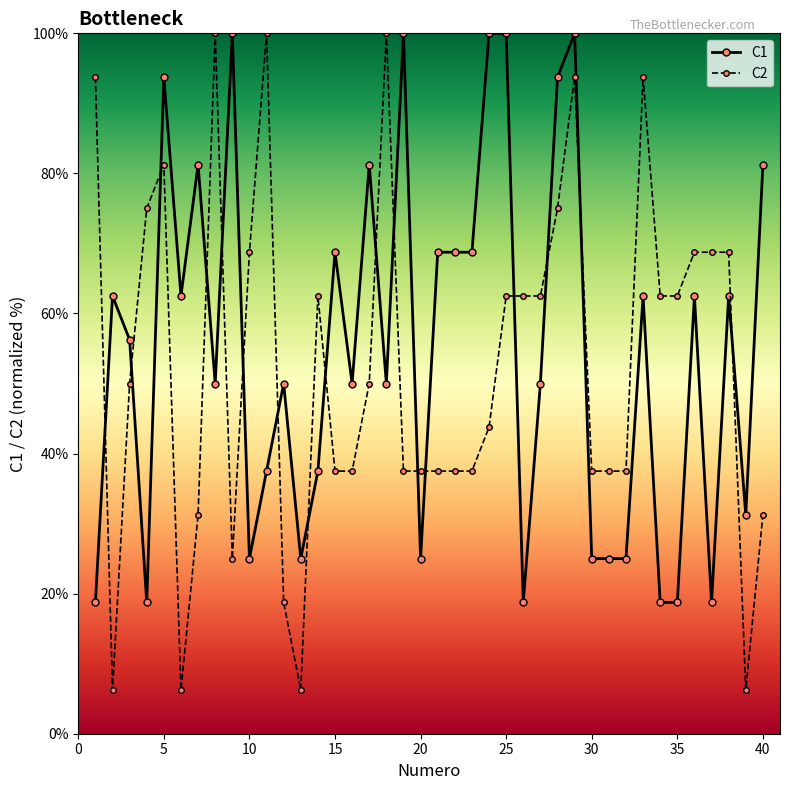

True or false: C2 has more than 0 points higher than both neighbors.

True